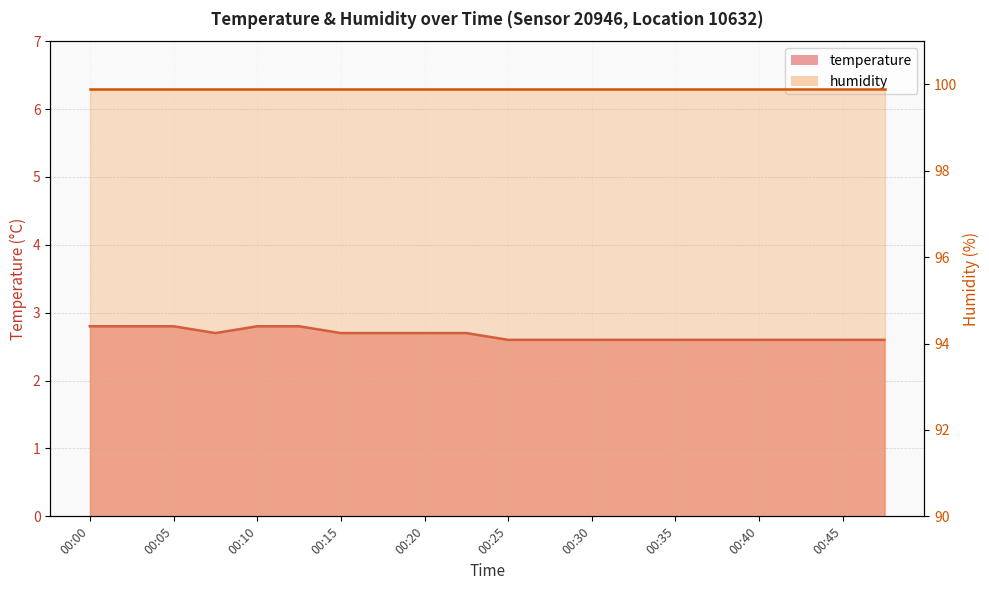

How many points are lower than both their immediate neighbors (excluding endpoints)?

1